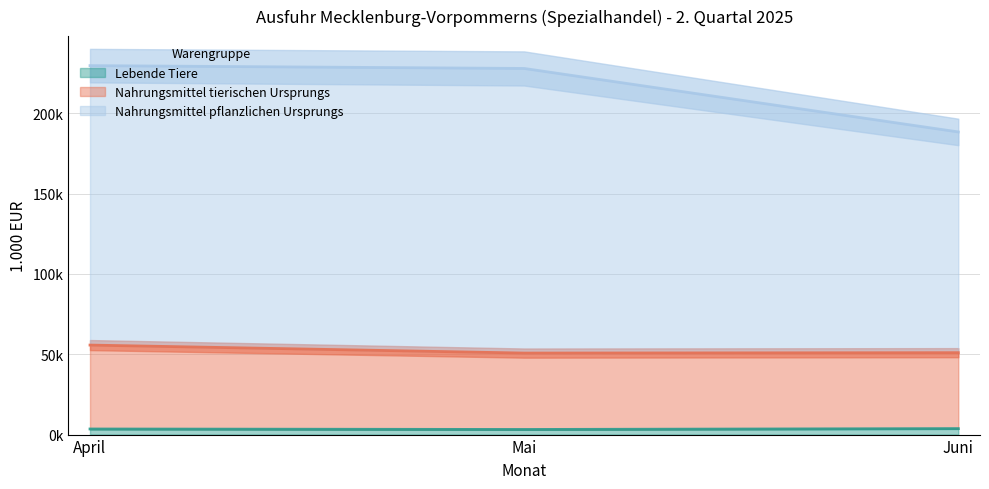

At which label does Nahrungsmittel tierischen Ursprungs reach its peak?

April